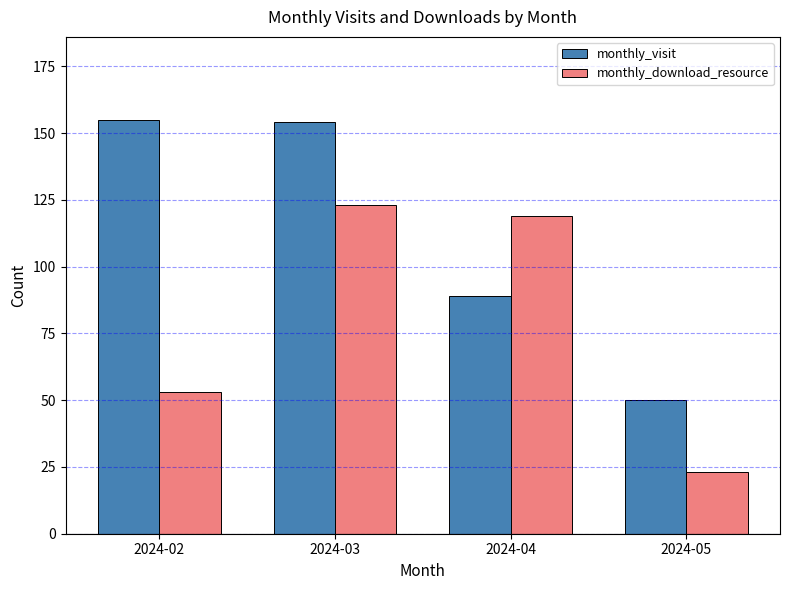

The monthly_visit series shows 265 at 2024-03. True or false?

False